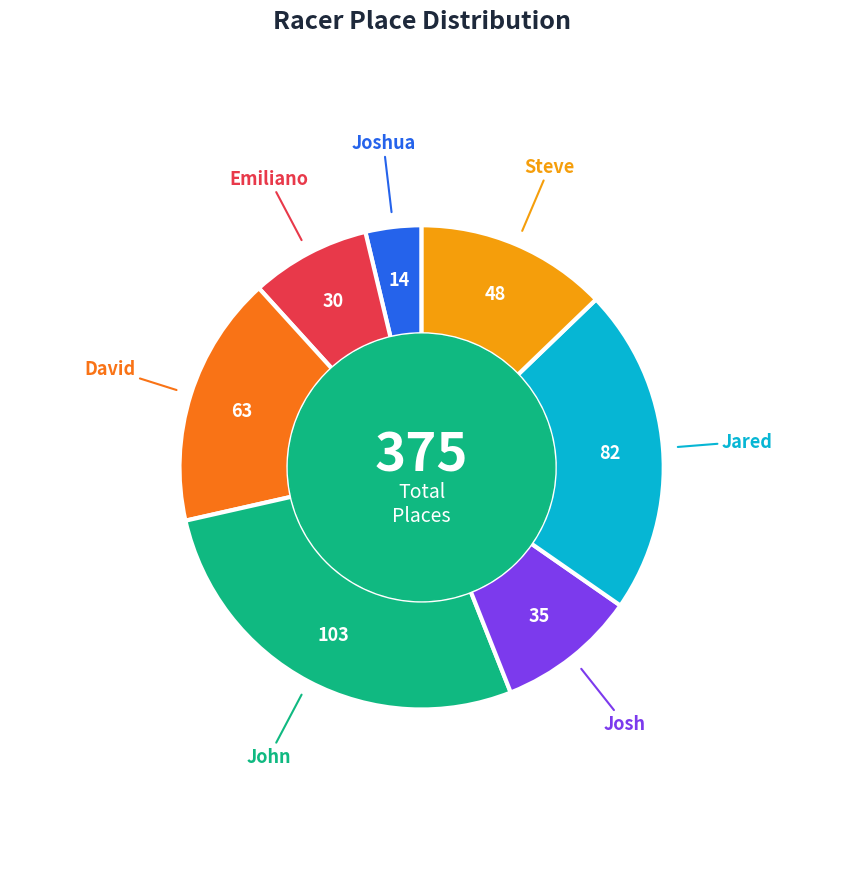

Is there a majority slice in this chart?

No